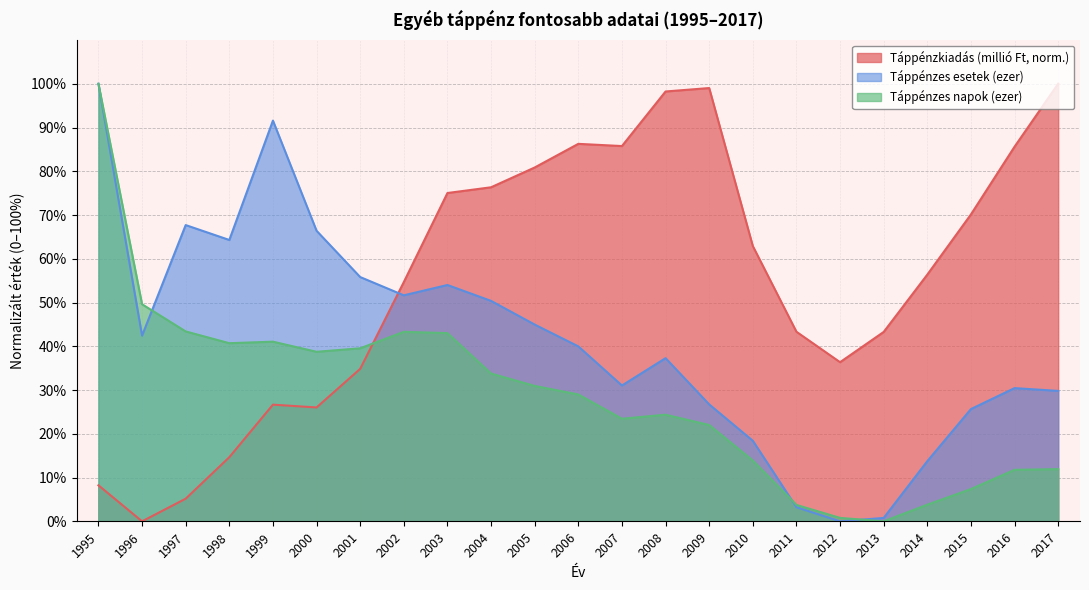

Does the chart display data point markers on the line(s)?

No